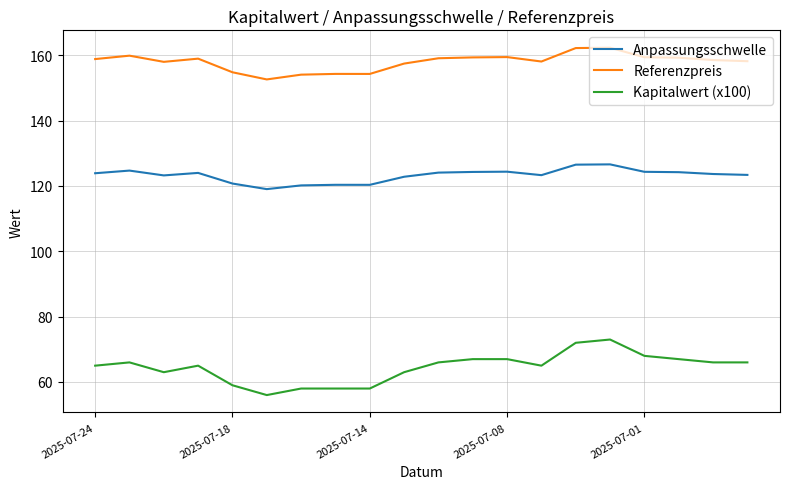

What is the minimum value for Kapitalwert (x100)?

56.0